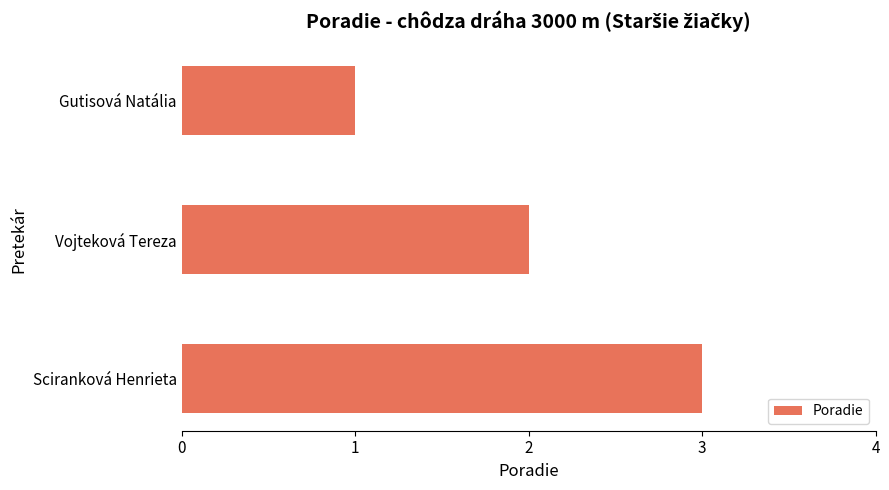

The value at Vojteková Tereza is 2. True or false?

True